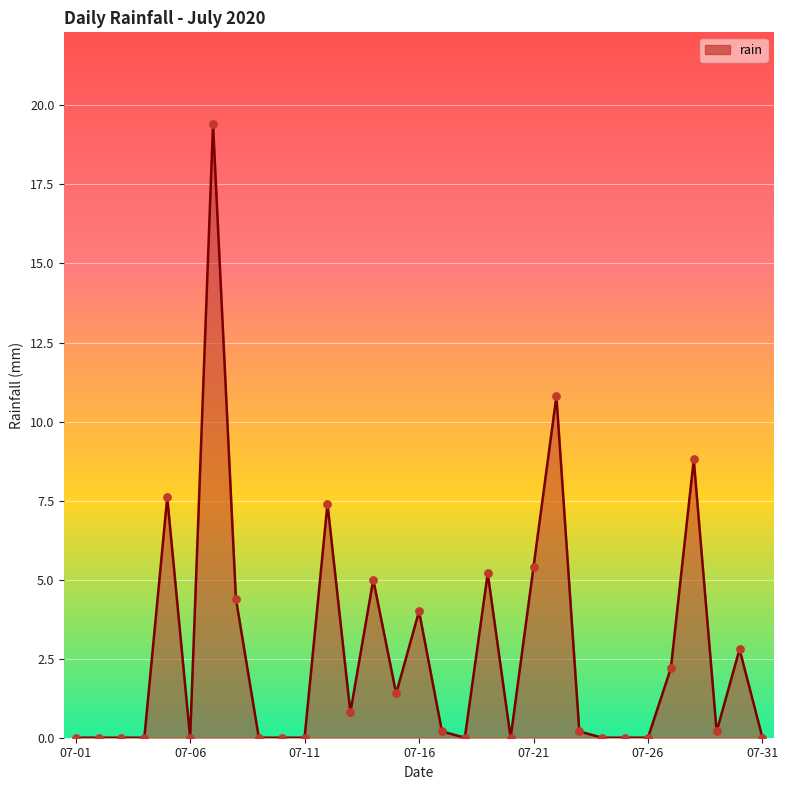

What is the difference between the maximum and minimum values?

19.4